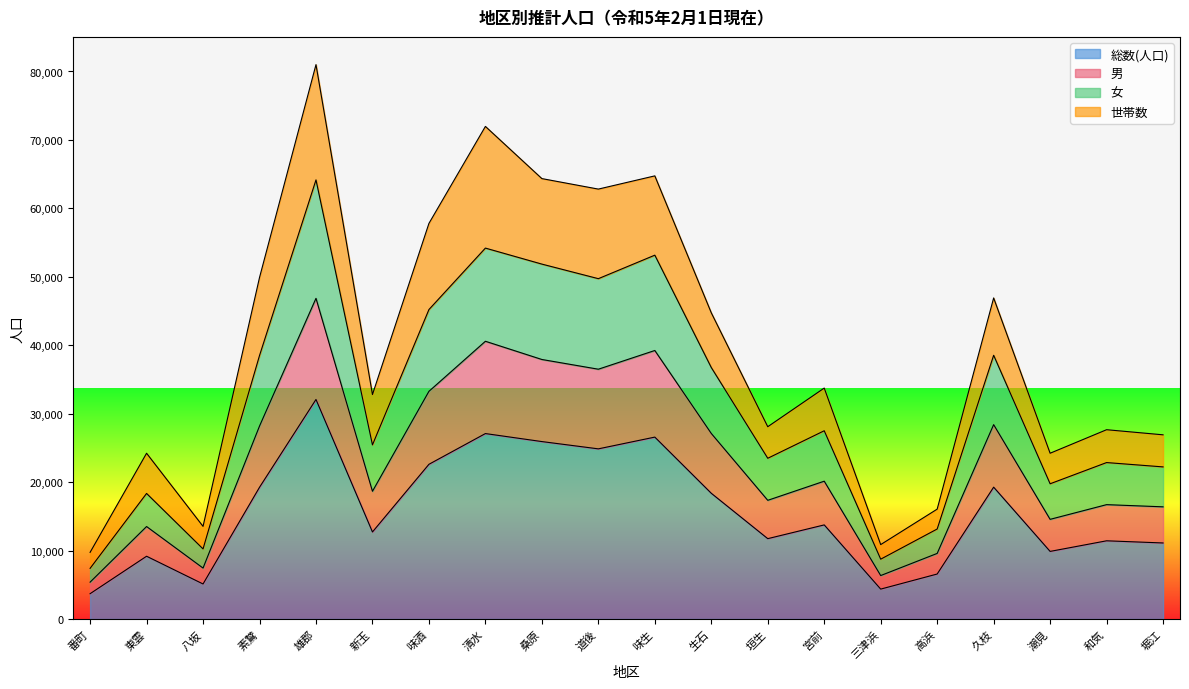

The 男 series shows 14948 at 高浜. True or false?

False